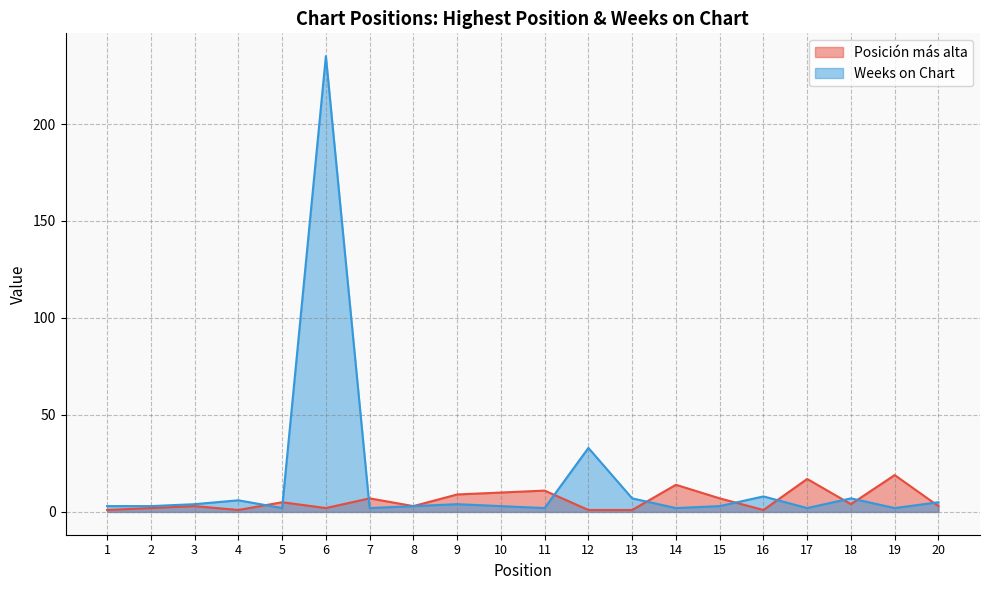

Which category has the highest value across all series?

6